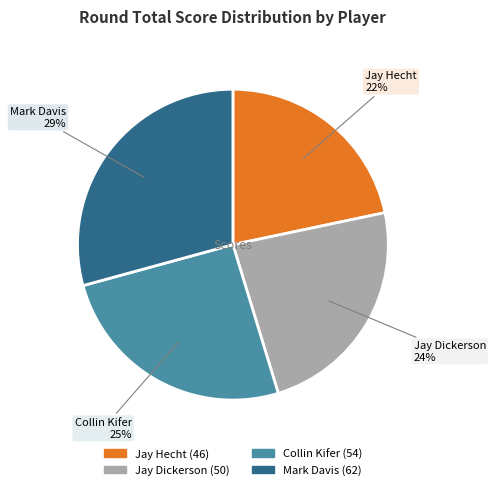

Is it true that Jay Dickerson is 30% of the pie?

False